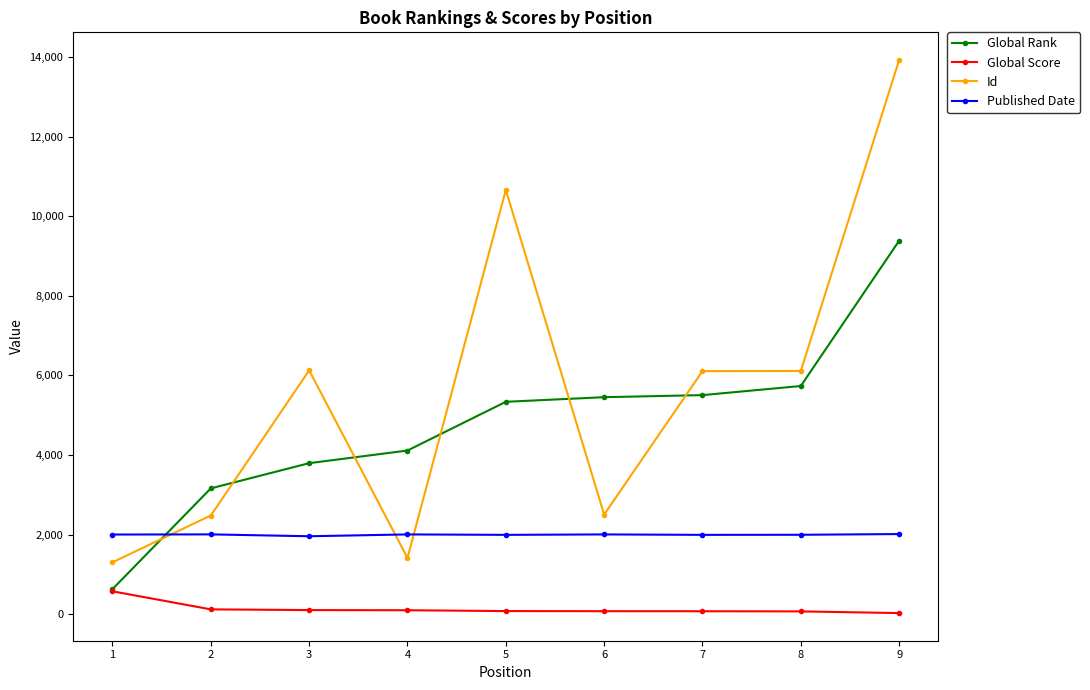

Which series has the widest spread of values?

Id